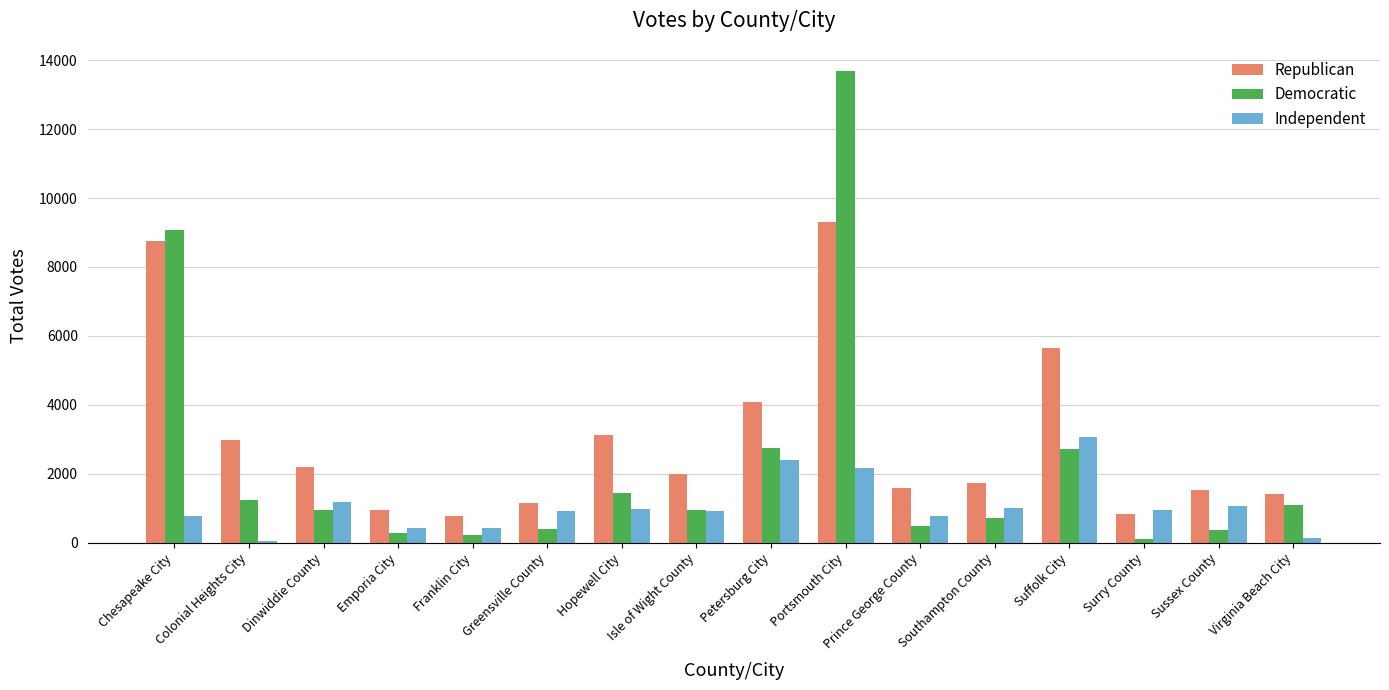

At how many categories does at least one series exceed 3926?

4